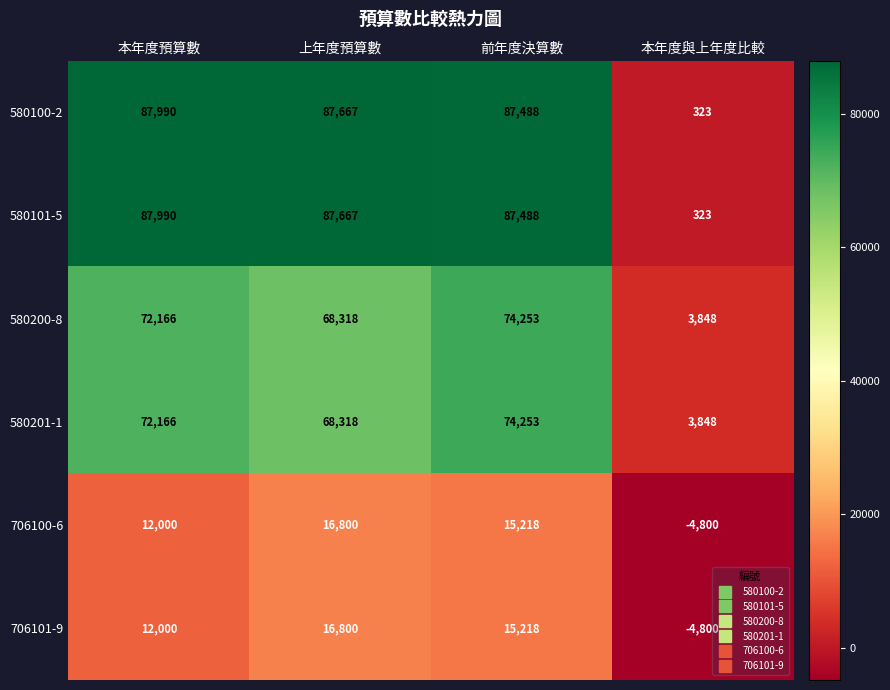

What is the sum of the 580201-1 values at 前年度決算數 and 上年度預算數?

142571